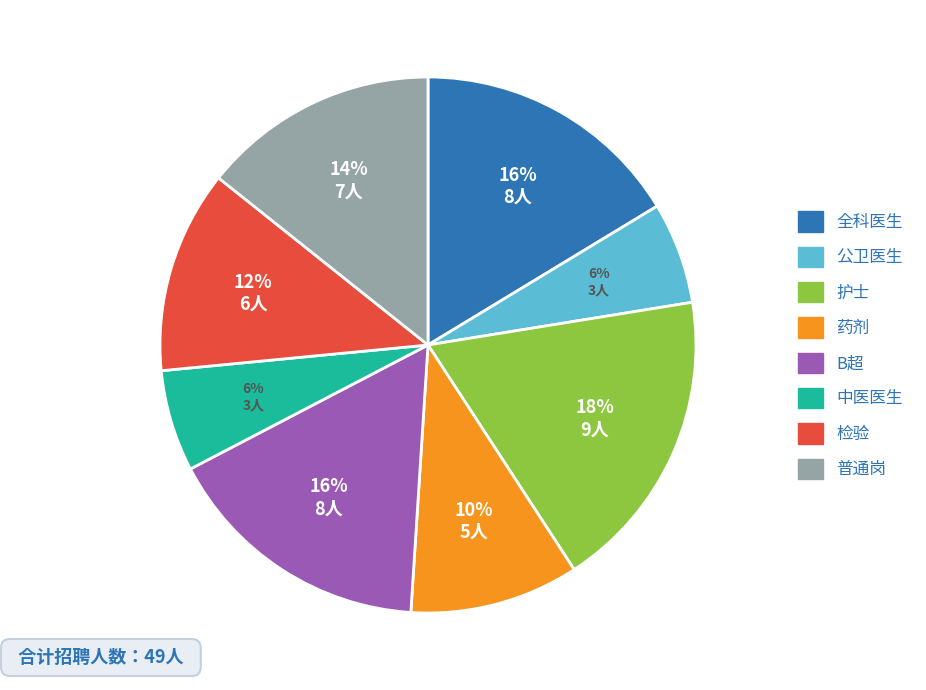

To the nearest percent, what is the difference between the 全科医生 and 普通岗 slice percentages?

2%